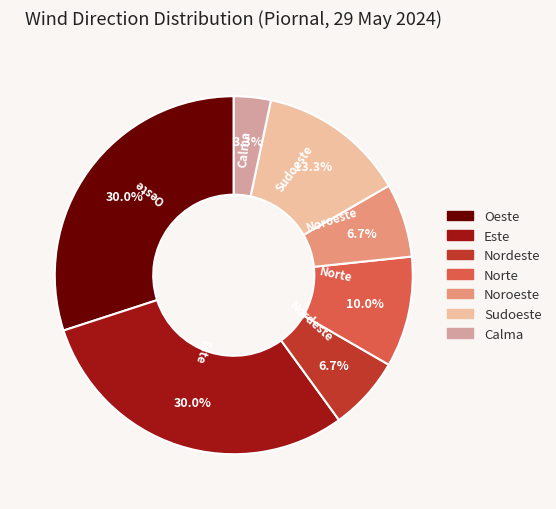

How many slices are in this pie chart?

7